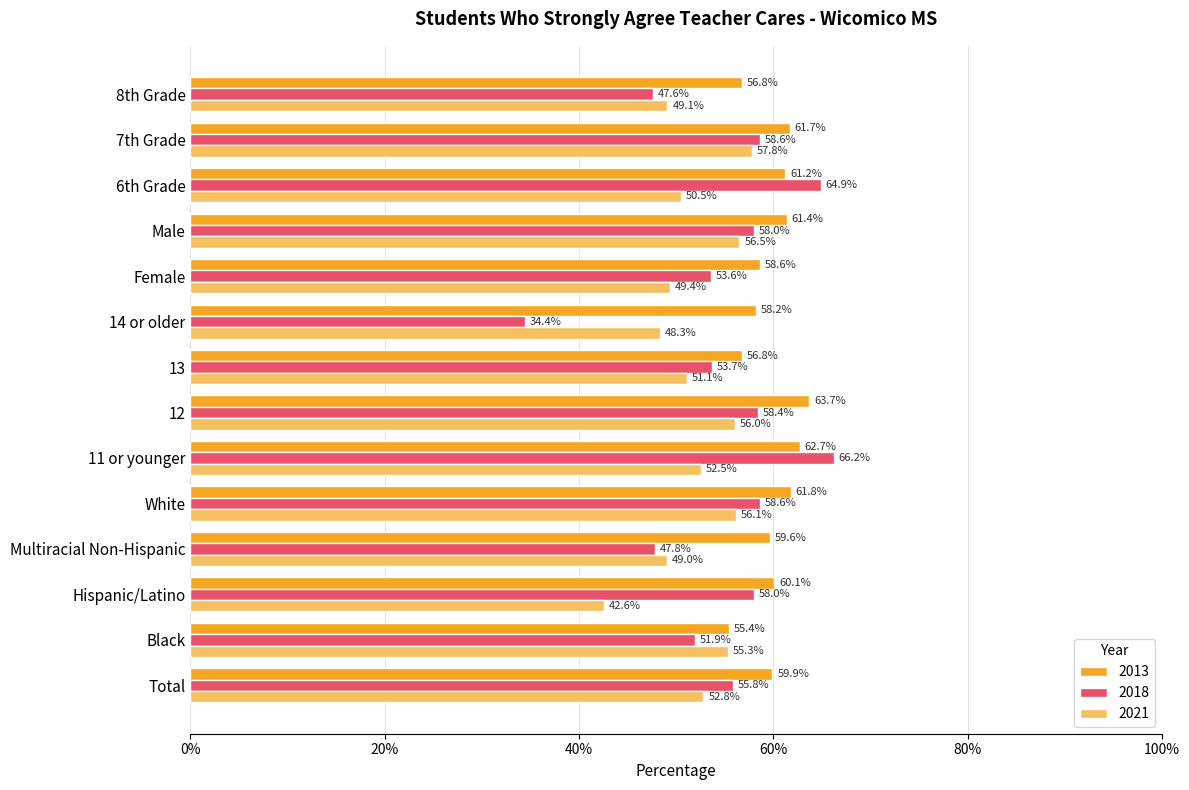

At which category is the sum across all series the highest?

11 or younger